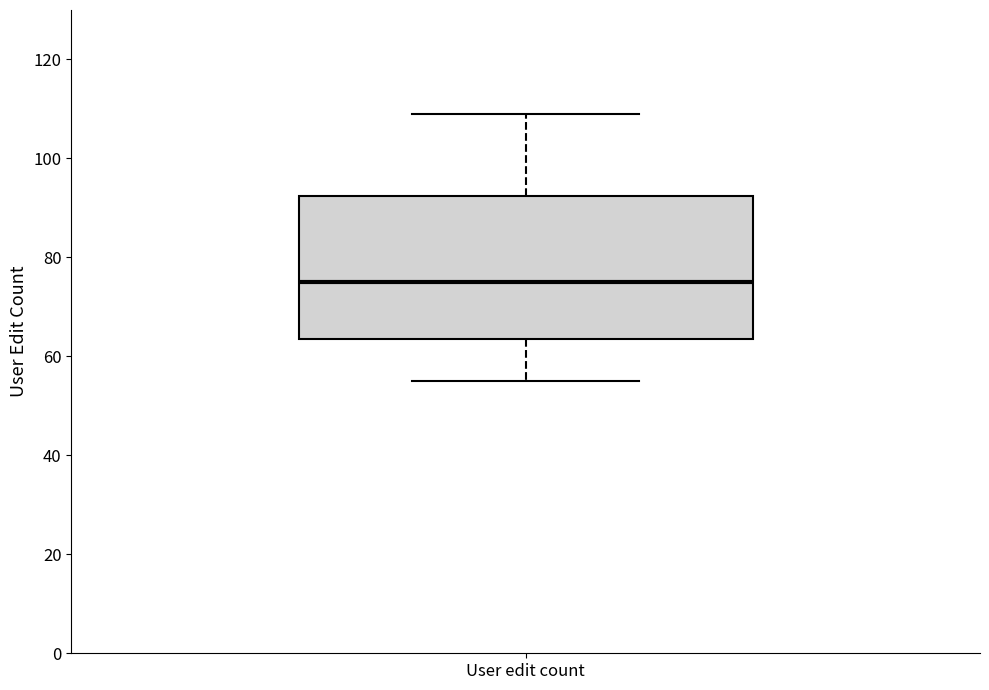

Transcribe this box plot: give where the median line is, the range the box spans, and where the two whiskers end, as read against the y-axis. The values are not printed on the chart, so give them approximately, as read against the axis.

median 76, box 64 to 92, whiskers 56 to 110